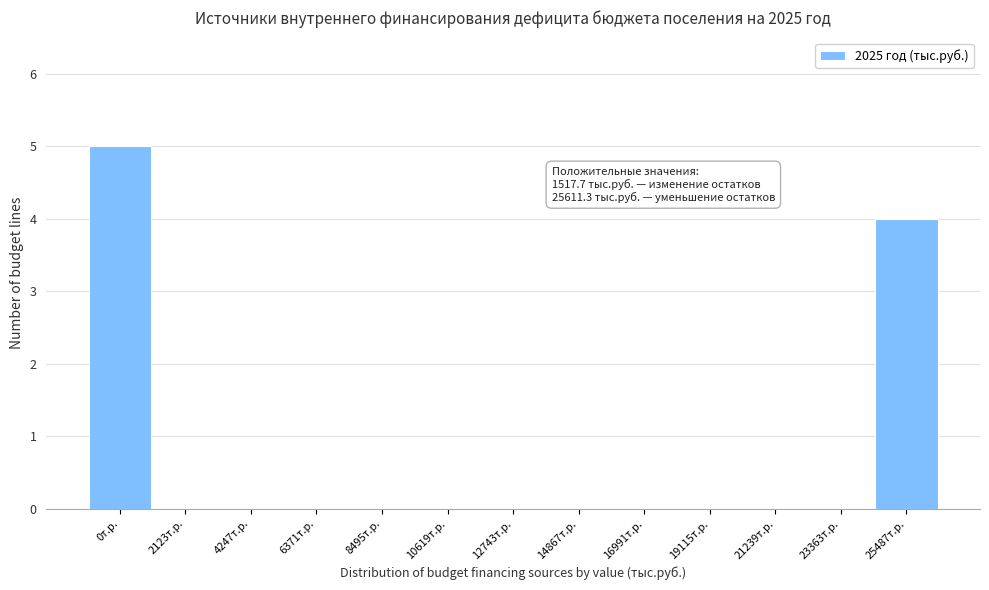

Reading right to left, list all the values displayed in this chart.

25487т.р.=4	23363т.р.=0	21239т.р.=0	19115т.р.=0	16991т.р.=0	14867т.р.=0	12743т.р.=0	10619т.р.=0	8495т.р.=0	6371т.р.=0	4247т.р.=0	2123т.р.=0	0т.р.=5